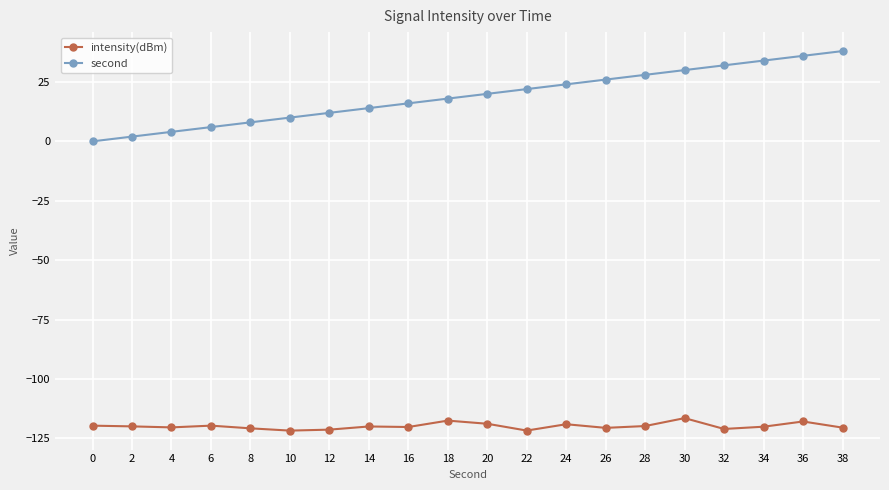

What is the sum of the intensity(dBm) values at 8 and 20?

-239.7